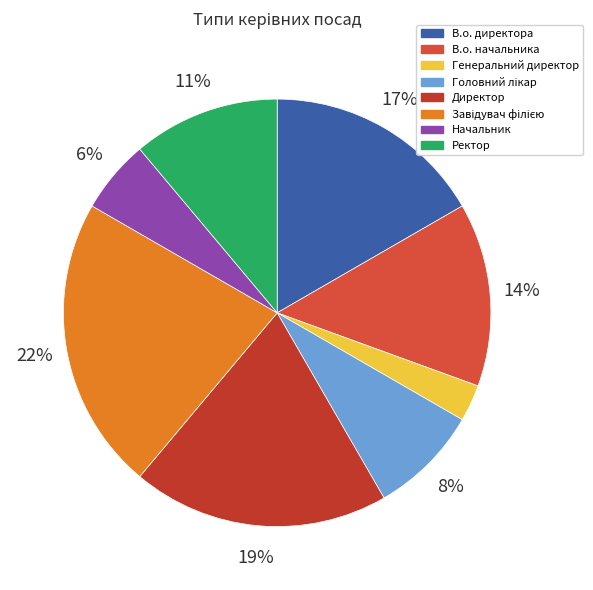

What is the total percentage of В.о. начальника and В.о. директора?

30.6%